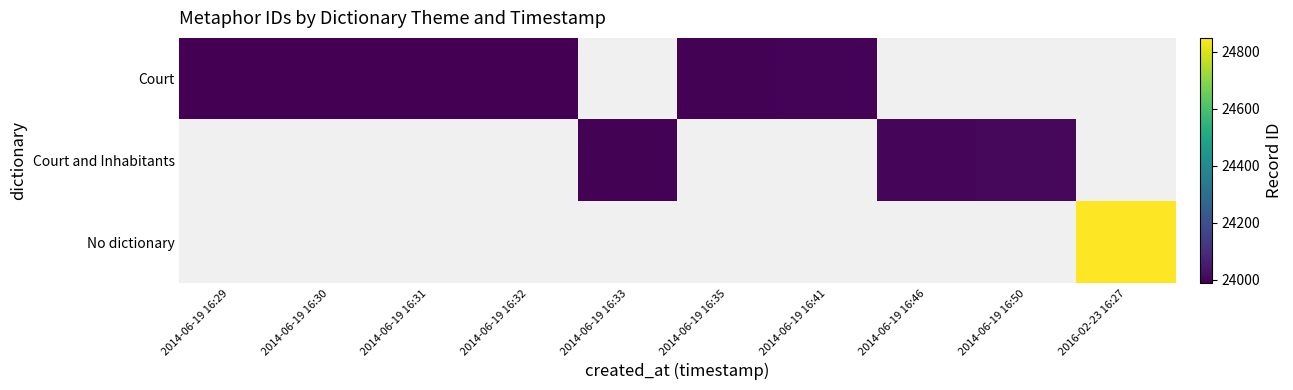

Which series changed the most between 2014-06-19 16:30 and 2014-06-19 16:41?

Court